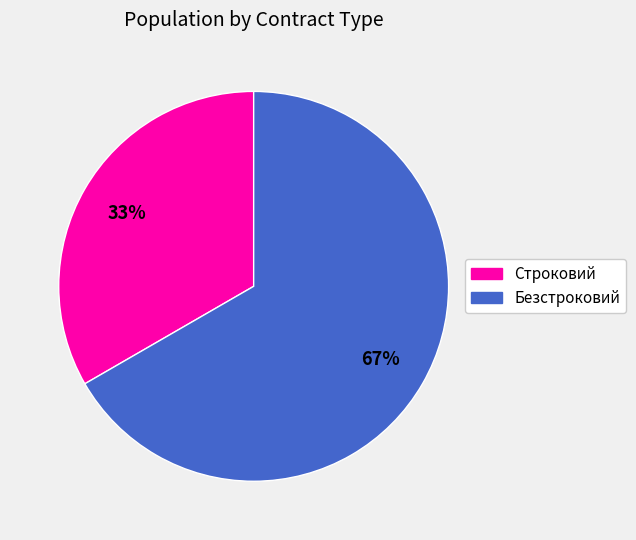

Approximately how many times larger is the value at Безстроковий compared to Строковий?

2.0